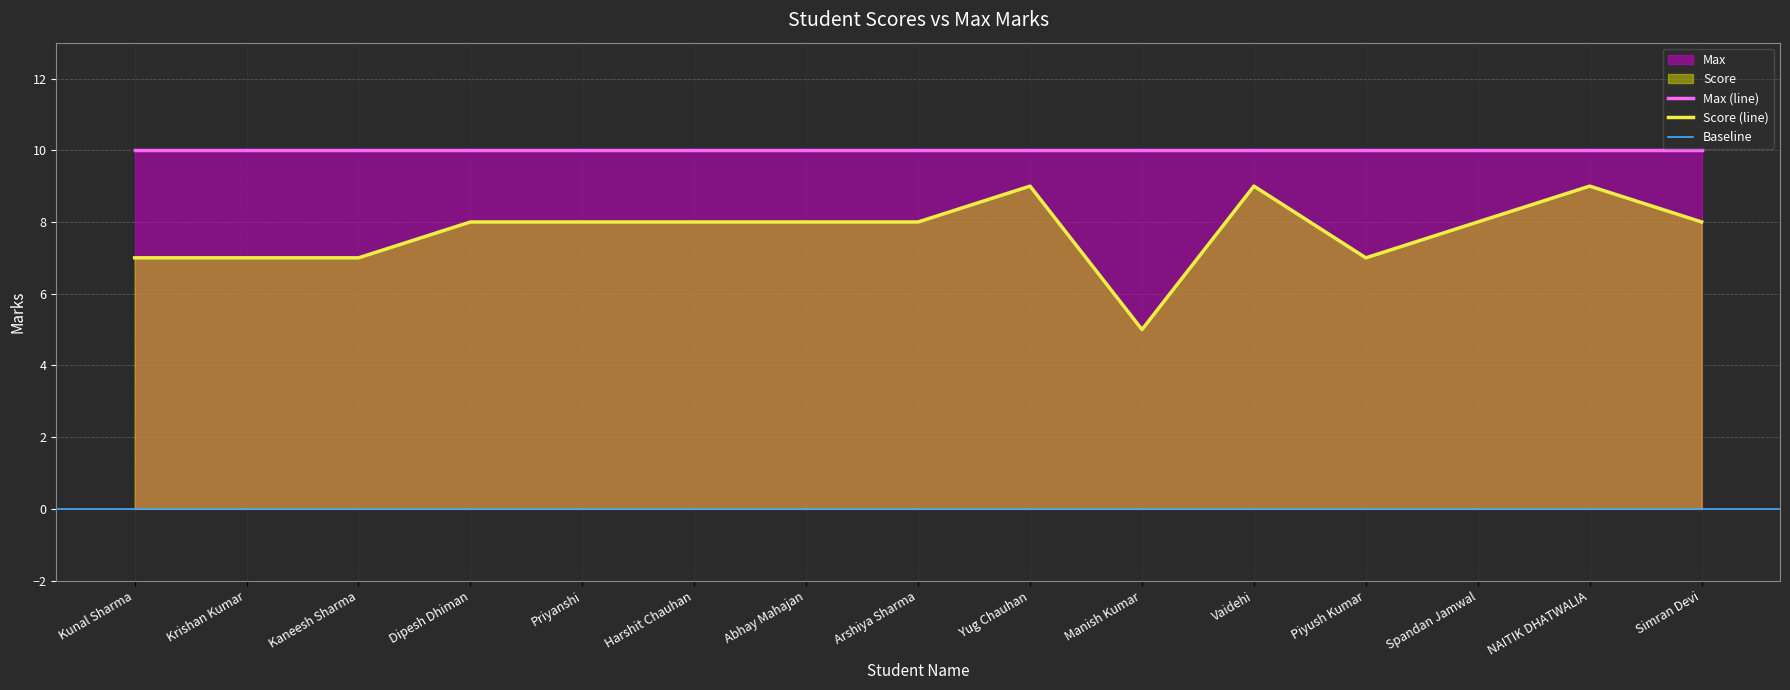

Where is the data nearest to the value 7?

Kunal Sharma